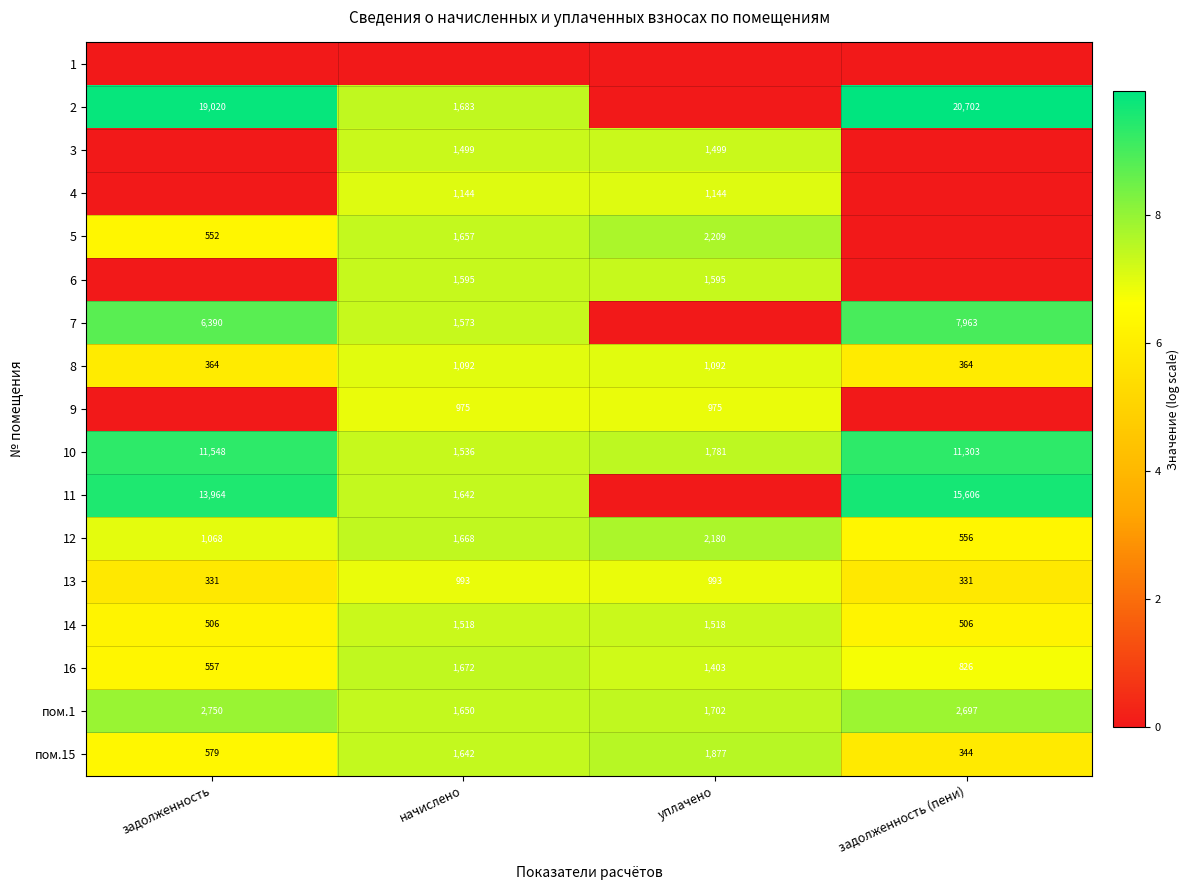

At which label does 16 reach its peak?

начислено